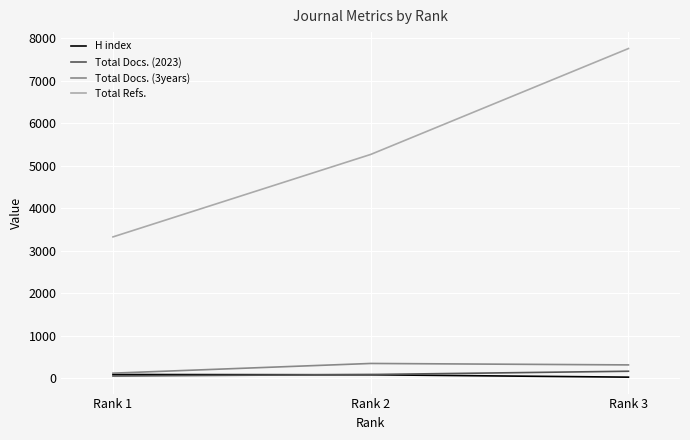

How many lines are shown in the chart?

4